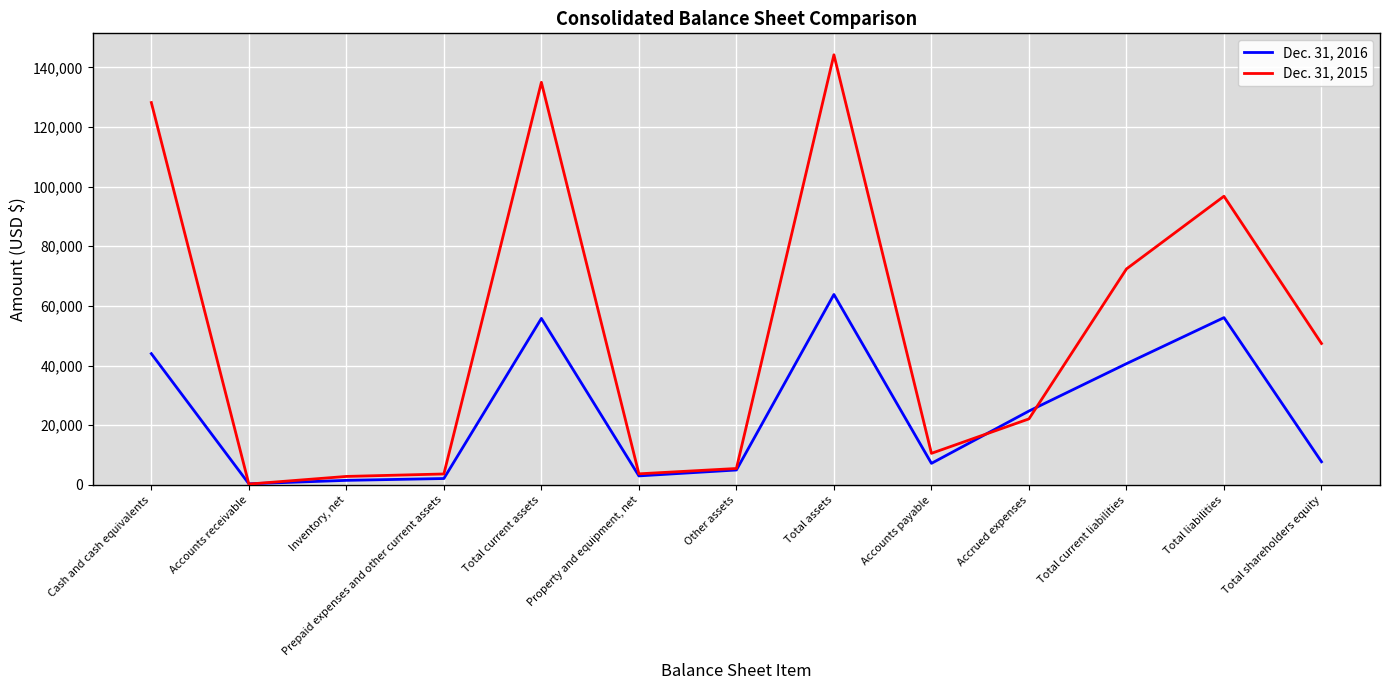

At which label does Dec. 31, 2015 first exceed 22133?

Cash and cash equivalents